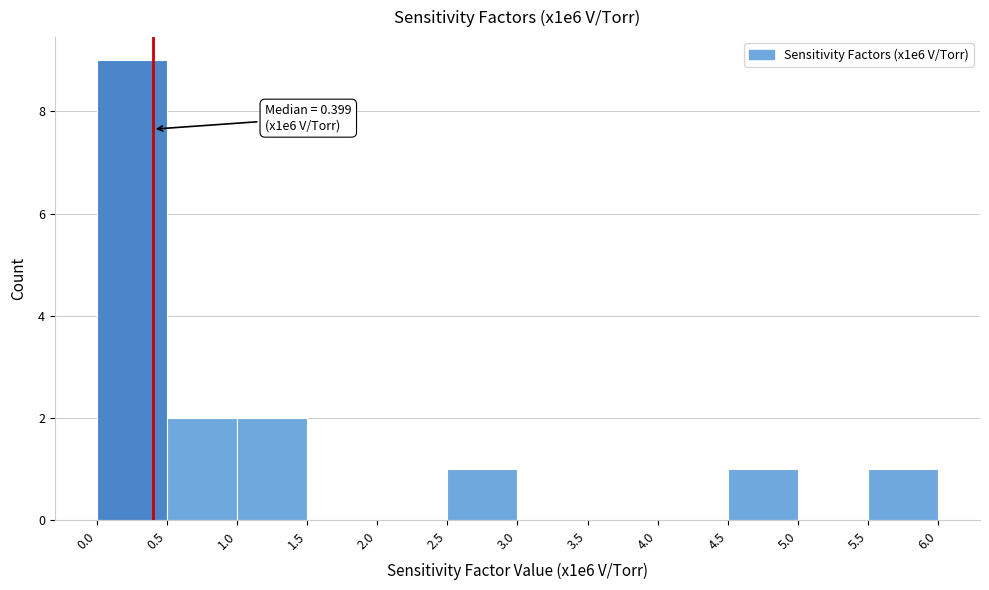

Which range on the x-axis has the tallest bar?

0.0 to 0.5